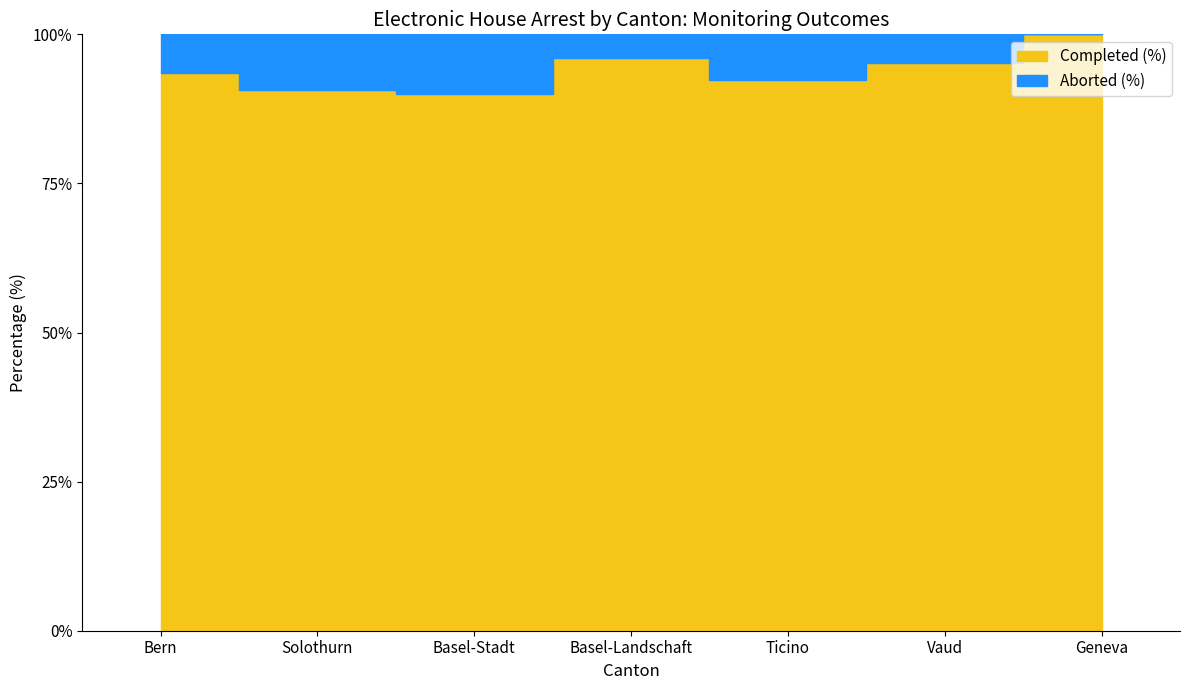

At Ticino, list the series in order from largest to smallest.

Completed (%), Aborted (%)